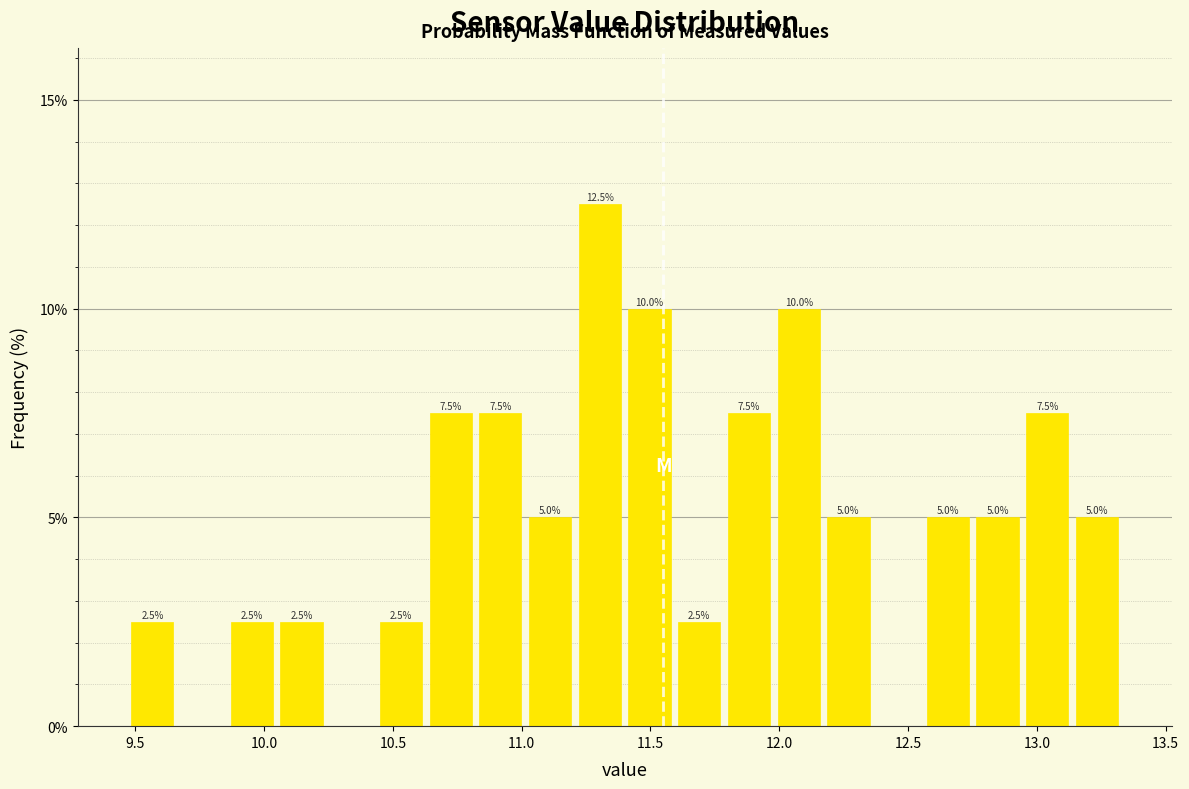

Read against the x-axis, roughly where is the centre of the tallest bar?

11.30